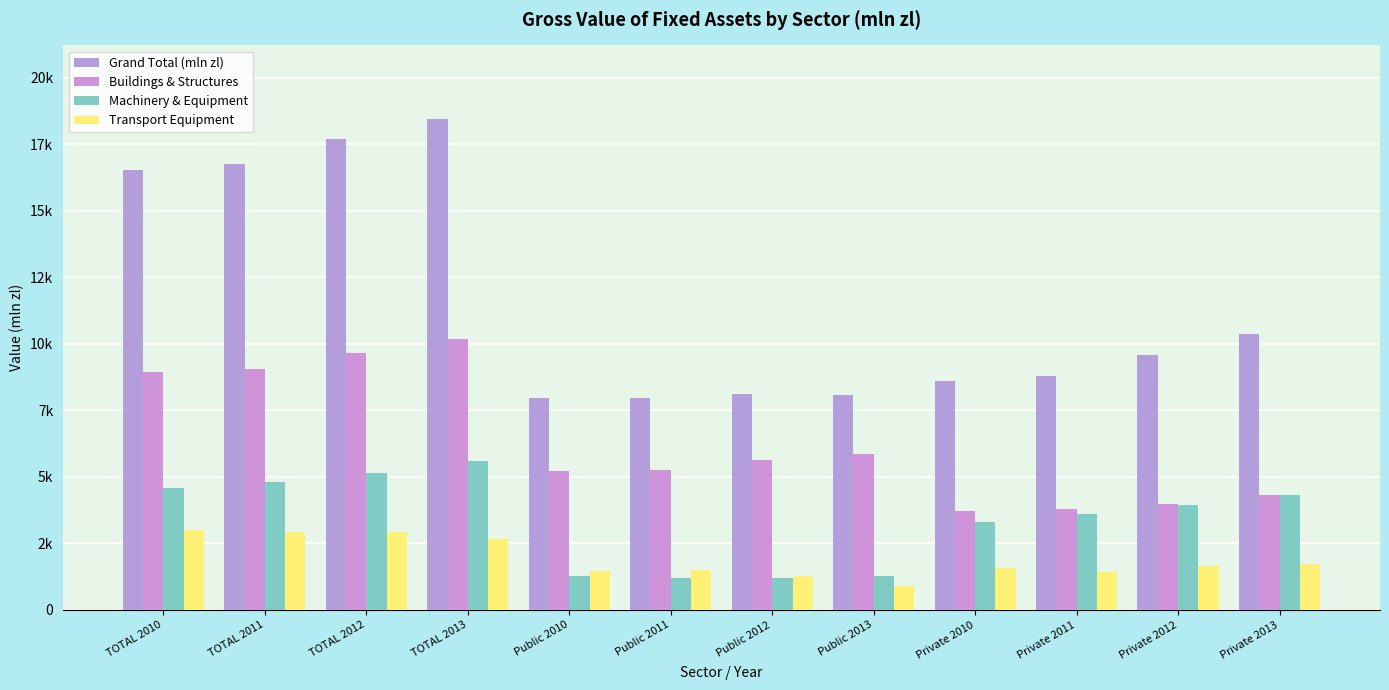

Reading right to left, list all the values displayed in this chart.

Grand Total (mln zl): Private 2013=10390.6	Private 2012=9598.5	Private 2011=8806.7	Private 2010=8594.2	Public 2013=8066.0	Public 2012=8126.5	Public 2011=7971.7	Public 2010=7956.3	TOTAL 2013=18456.6	TOTAL 2012=17725.0	TOTAL 2011=16778.4	TOTAL 2010=16550.5
Buildings & Structures: Private 2013=4321.0	Private 2012=3996.1	Private 2011=3782.8	Private 2010=3723.6	Public 2013=5864.8	Public 2012=5654.0	Public 2011=5261.7	Public 2010=5230.4	TOTAL 2013=10185.8	TOTAL 2012=9650.1	TOTAL 2011=9044.5	TOTAL 2010=8954.0
Machinery & Equipment: Private 2013=4330.5	Private 2012=3944.7	Private 2011=3613.2	Private 2010=3299.9	Public 2013=1288.3	Public 2012=1210.8	Public 2011=1191.9	Public 2010=1270.6	TOTAL 2013=5618.8	TOTAL 2012=5155.5	TOTAL 2011=4805.0	TOTAL 2010=4570.5
Transport Equipment: Private 2013=1739.1	Private 2012=1657.7	Private 2011=1410.7	Private 2010=1570.7	Public 2013=912.9	Public 2012=1261.7	Public 2011=1518.1	Public 2010=1455.2	TOTAL 2013=2652.0	TOTAL 2012=2919.4	TOTAL 2011=2928.8	TOTAL 2010=3025.9